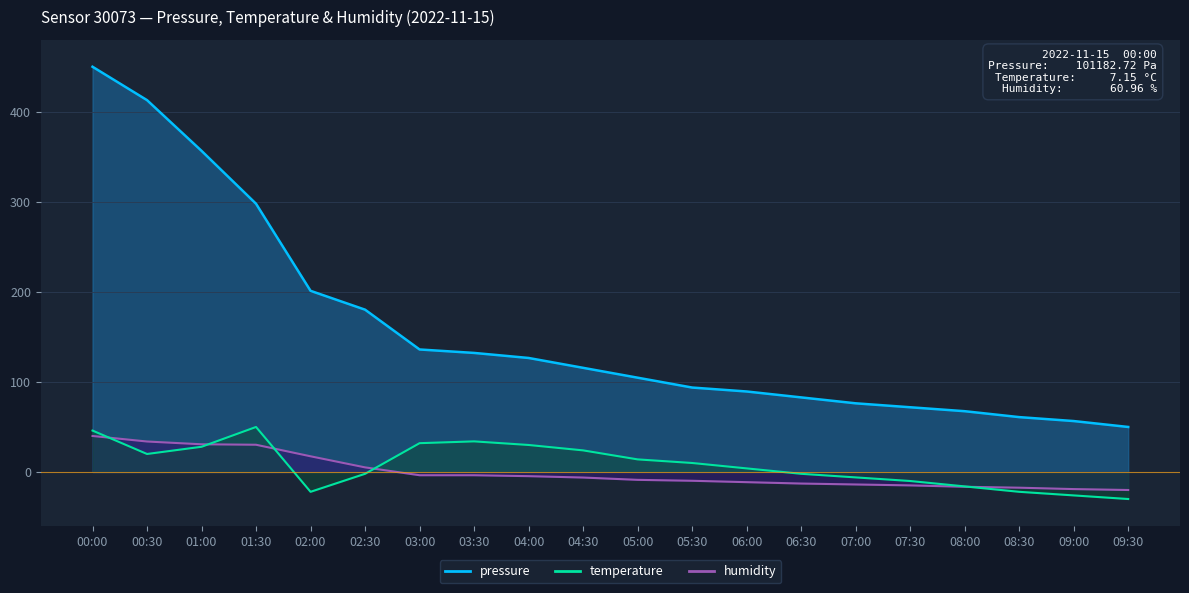

At which label does humidity reach its peak?

01:30